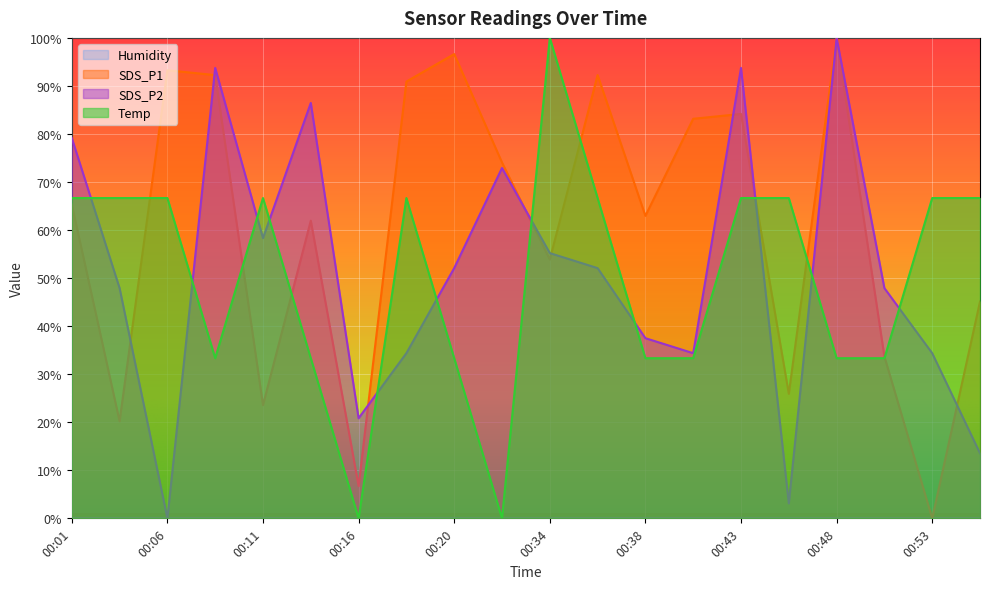

Reading left to right, list all the values displayed in this chart.

SDS_P1: 65.3	20.2	93.3	92.3	23.6	62.0	6.7	90.9	96.6	74.1	53.9	92.3	63.0	83.2	84.2	25.9	100.0	33.7	0.0	45.1
SDS_P2: 79.2	47.9	0.0	93.7	58.3	86.5	20.8	34.4	52.1	72.9	55.2	52.1	37.5	34.4	93.7	3.1	100.0	47.9	34.4	13.5
Temp: 66.7	66.7	66.7	33.3	66.7	33.3	0.0	66.7	33.3	0.0	100.0	66.7	33.3	33.3	66.7	66.7	33.3	33.3	66.7	66.7